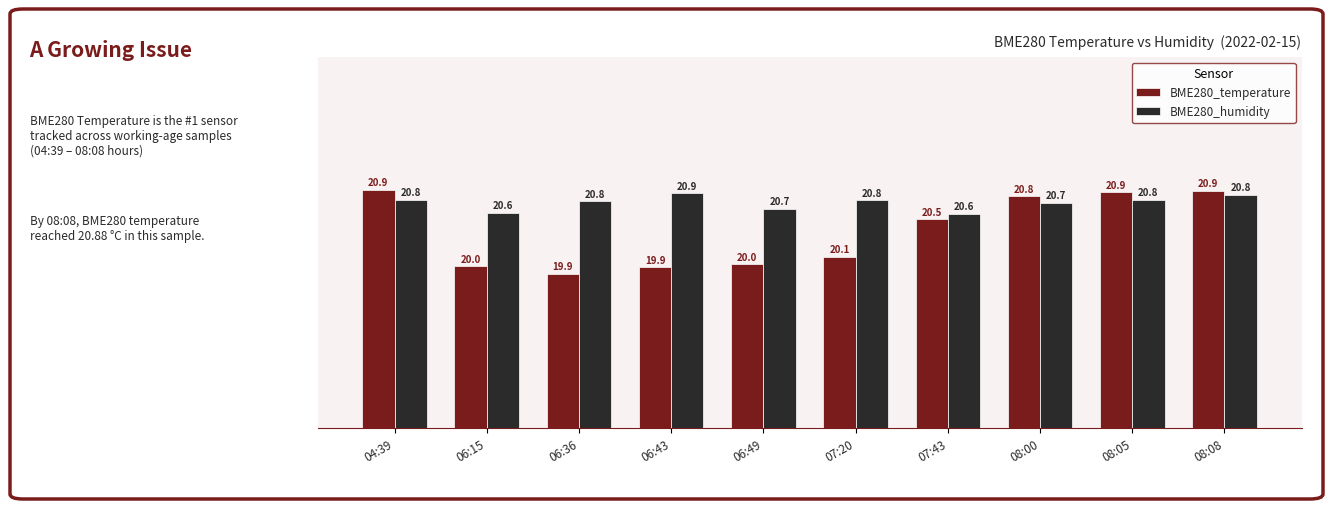

Is it true that BME280_temperature equals 33.2 at 07:43?

False